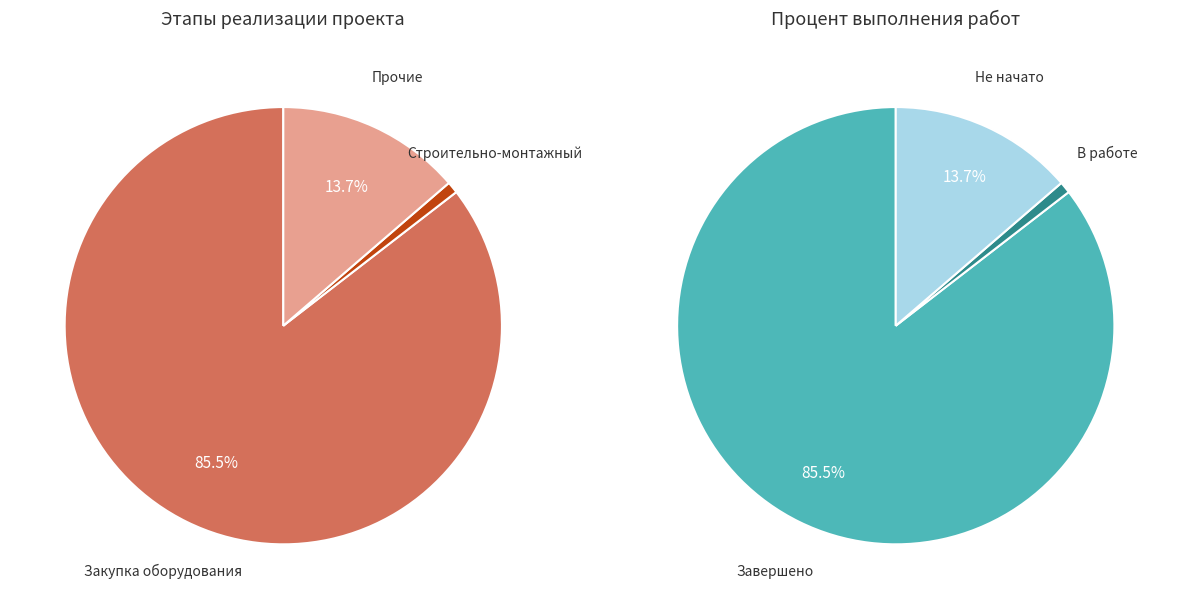

Is it true that Выполнение строительно-монтажных работ is 8% of the pie?

False